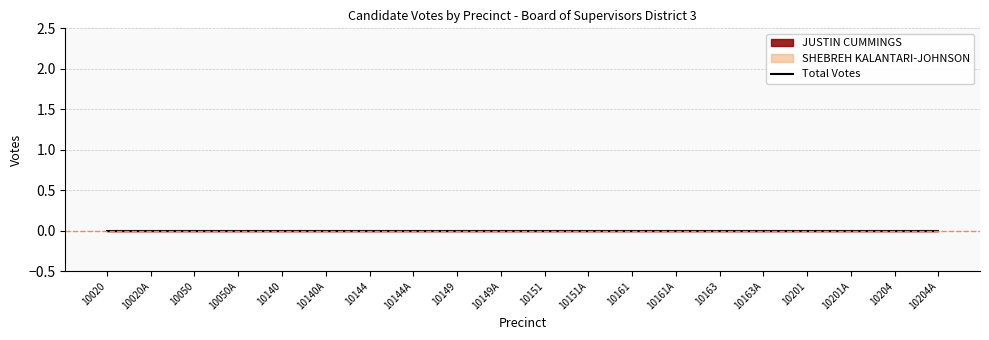

The JUSTIN CUMMINGS series shows 0.0 at 10149. True or false?

True